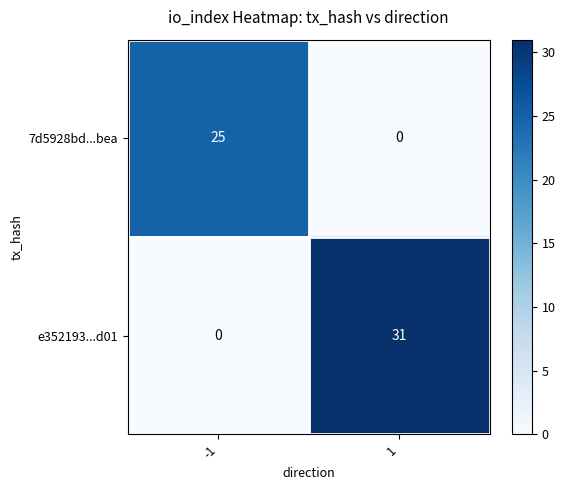

What is the total value across all series at 1?

31